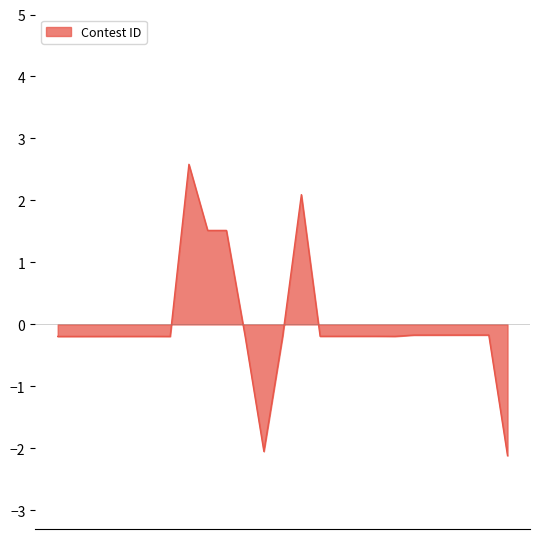

What is the minimum value shown in the chart?

-2.1